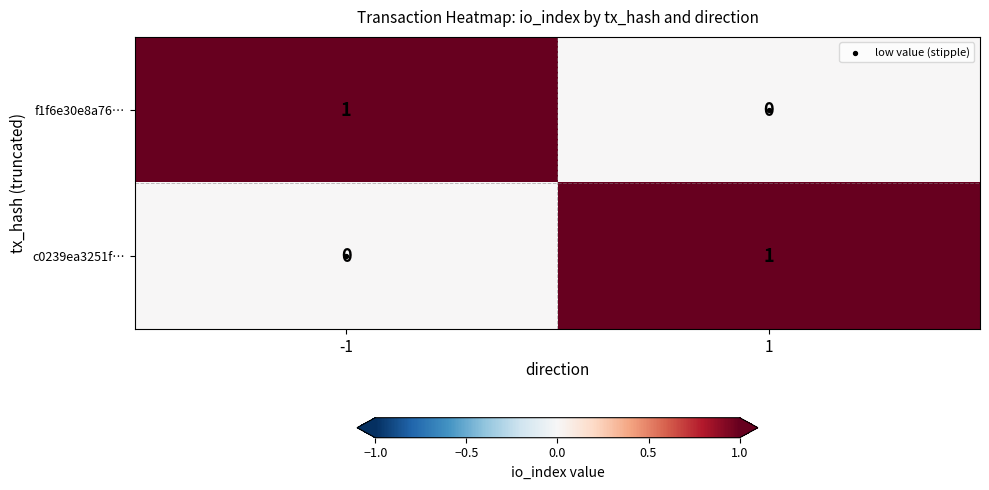

List the labels in order of c0239ea3251f… value, largest first.

1, -1